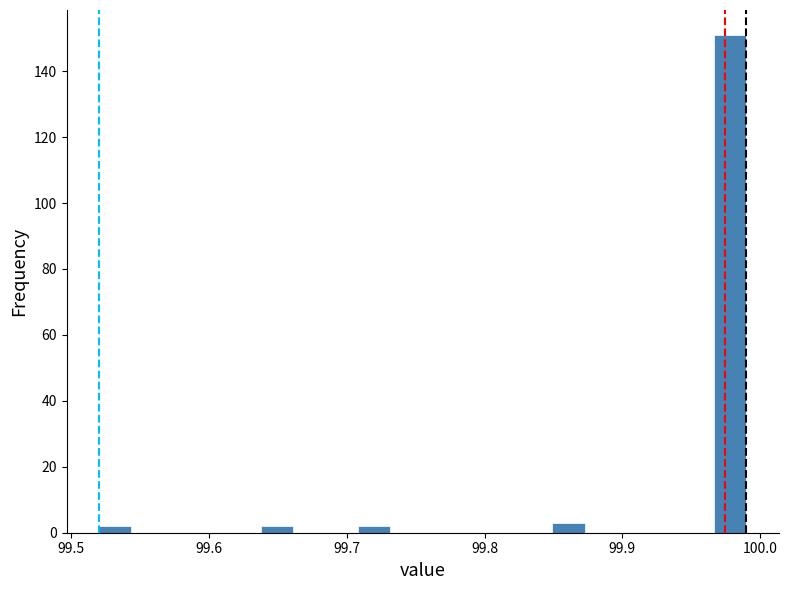

Read against the x-axis, roughly where is the centre of the tallest bar?

99.98